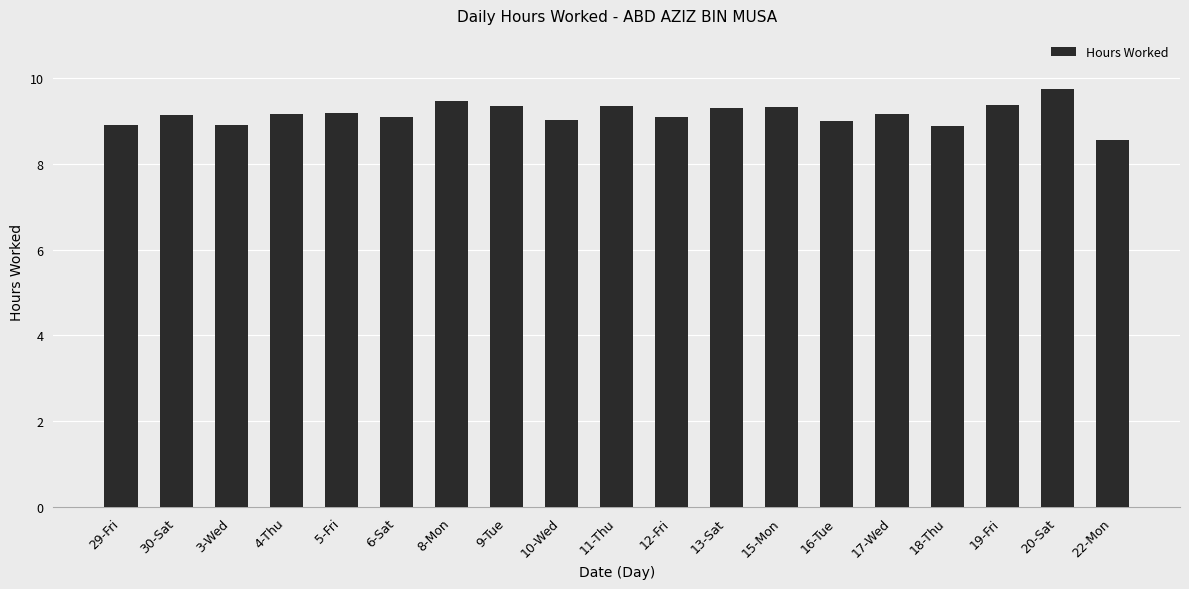

What is the difference between the second highest and minimum values?

0.9